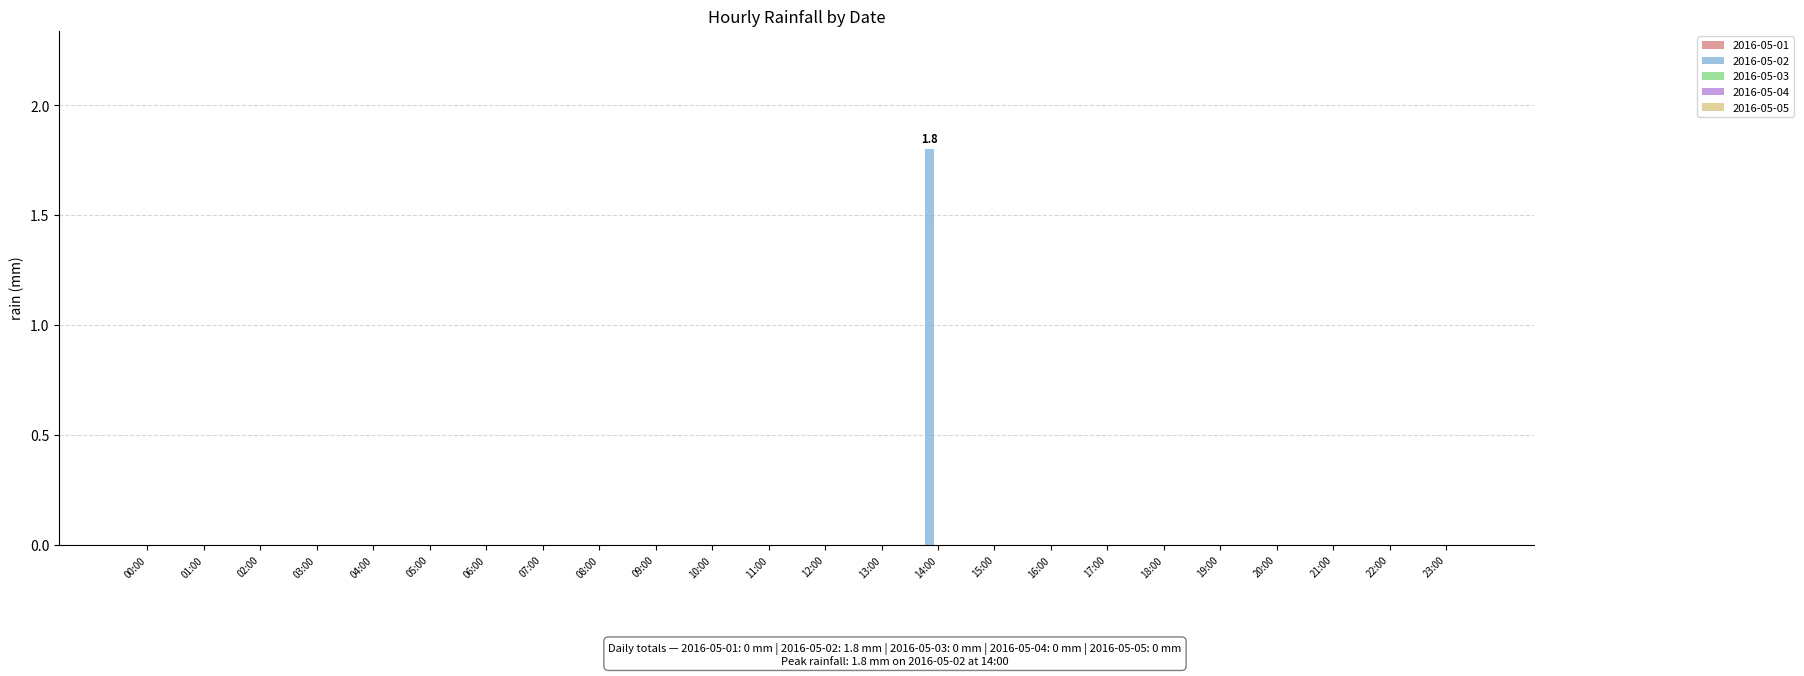

Reading right to left, what are all the values shown in this chart?

23:00=0.0	22:00=0.0	21:00=0.0	20:00=0.0	19:00=0.0	18:00=0.0	17:00=0.0	16:00=0.0	15:00=0.0	14:00=1.8	13:00=0.0	12:00=0.0	11:00=0.0	10:00=0.0	09:00=0.0	08:00=0.0	07:00=0.0	06:00=0.0	05:00=0.0	04:00=0.0	03:00=0.0	02:00=0.0	01:00=0.0	00:00=0.0